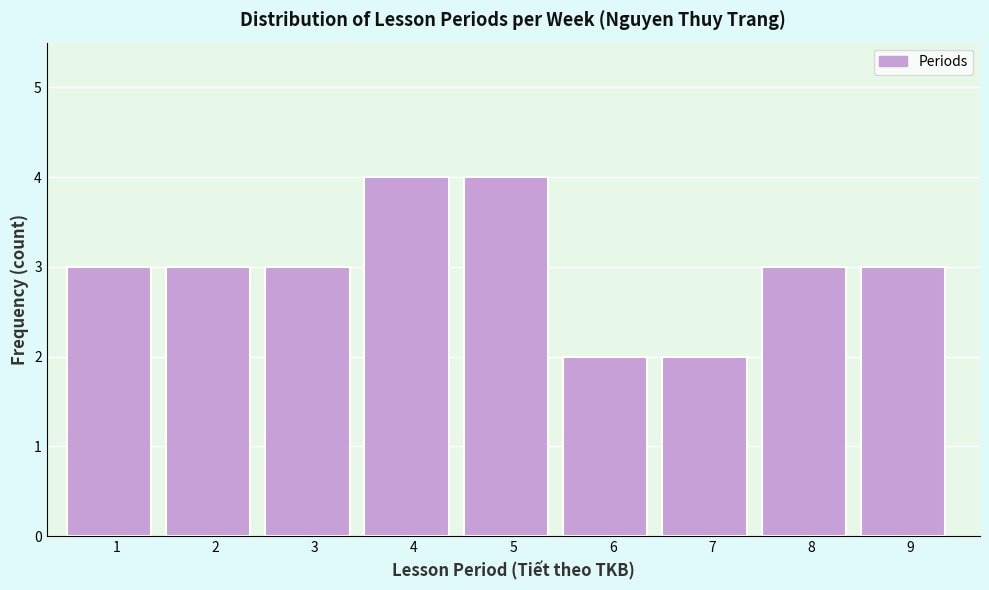

Reading left to right, transcribe all the data shown in this chart.

3	3	3	4	4	2	2	3	3